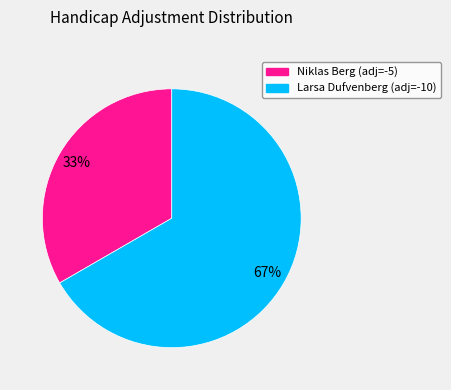

To the nearest percent, what is the average slice percentage?

50%